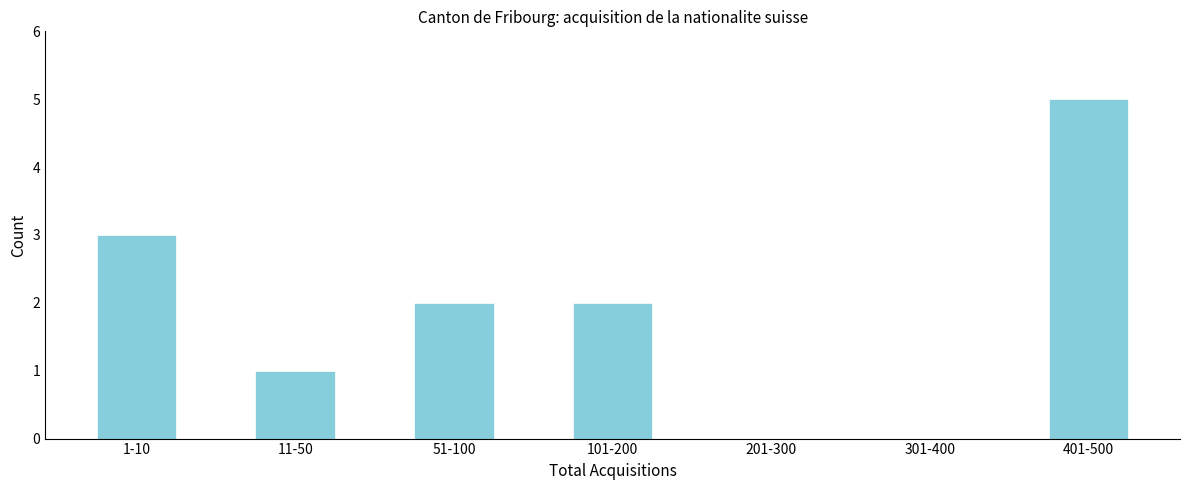

Reading left to right, transcribe all the data shown in this chart.

1-10=3	11-50=1	51-100=2	101-200=2	201-300=0	301-400=0	401-500=5